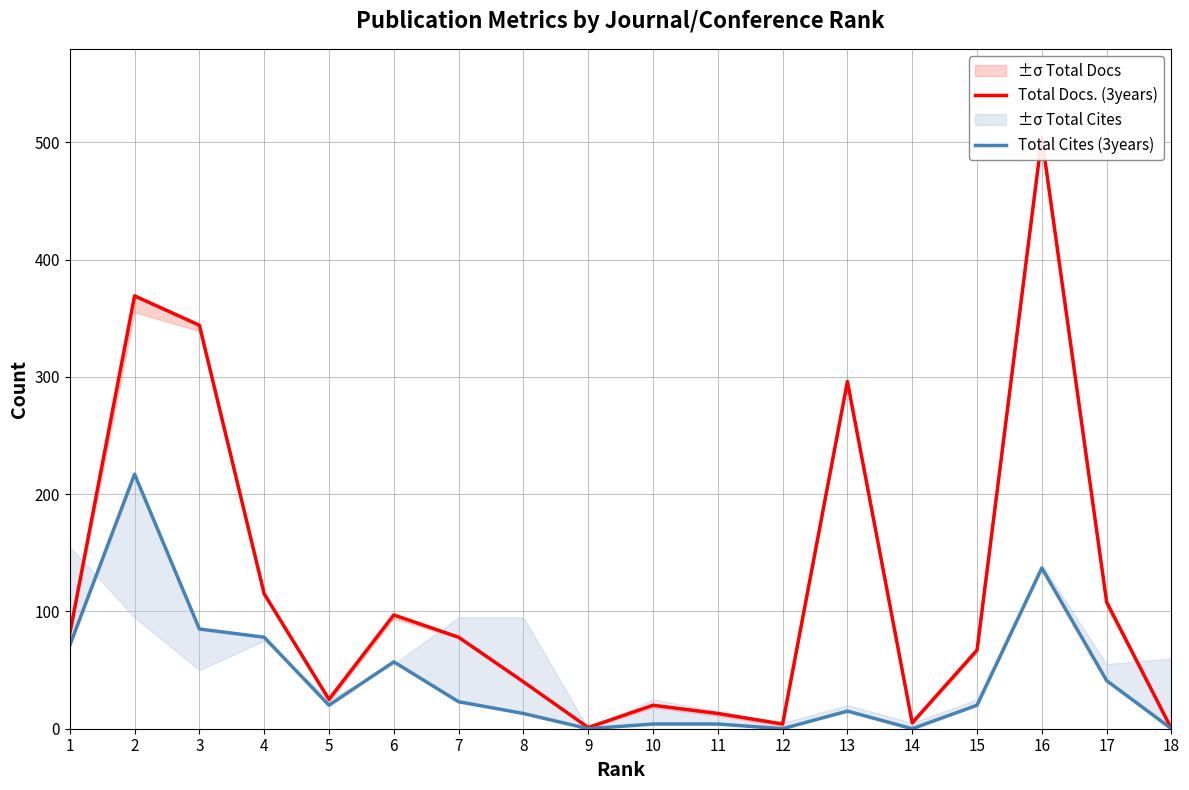

Reading right to left, what are all the values shown in this chart?

Total Docs. (3years): 18=0	17=108	16=504	15=67	14=5	13=296	12=4	11=13	10=20	9=1	8=40	7=78	6=97	5=25	4=115	3=344	2=369	1=81
Total Cites (3years): 18=0	17=41	16=137	15=20	14=0	13=15	12=0	11=4	10=4	9=0	8=13	7=23	6=57	5=20	4=78	3=85	2=217	1=71